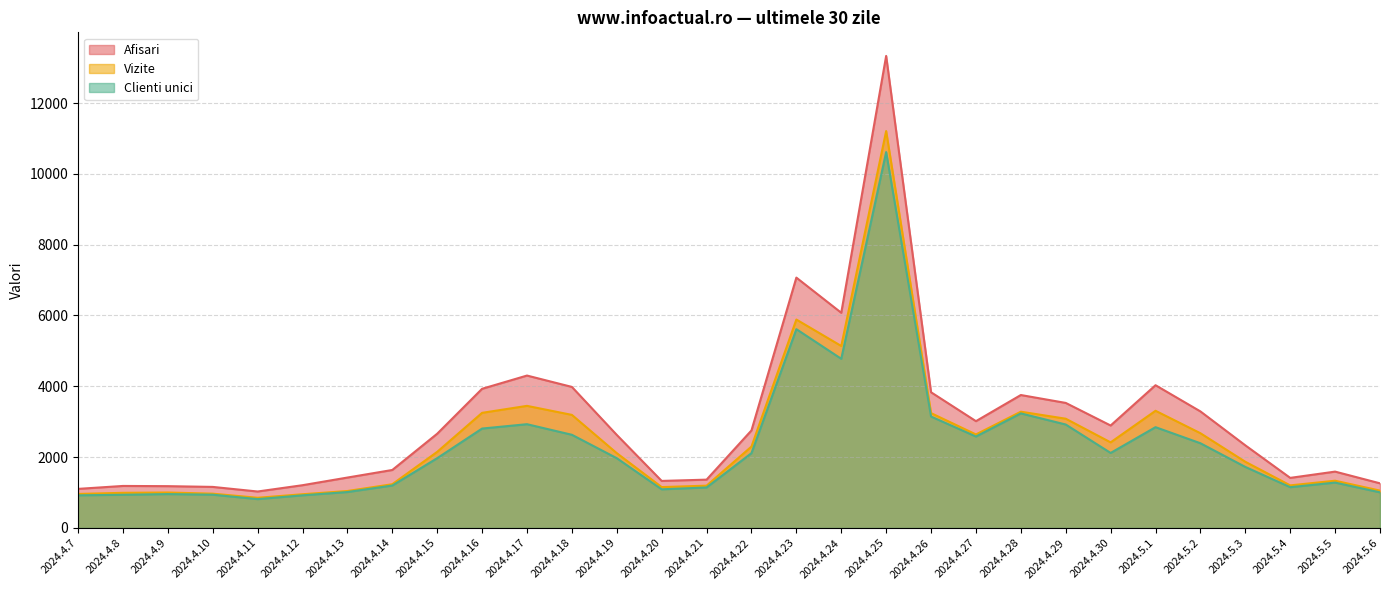

Reading right to left, what are all the values shown in this chart?

Afisari: 2024.5.6=1260	2024.5.5=1591	2024.5.4=1414	2024.5.3=2333	2024.5.2=3291	2024.5.1=4031	2024.4.30=2893	2024.4.29=3531	2024.4.28=3754	2024.4.27=3016	2024.4.26=3832	2024.4.25=13331	2024.4.24=6077	2024.4.23=7070	2024.4.22=2754	2024.4.21=1364	2024.4.20=1328	2024.4.19=2627	2024.4.18=3983	2024.4.17=4304	2024.4.16=3930	2024.4.15=2661	2024.4.14=1637	2024.4.13=1423	2024.4.12=1207	2024.4.11=1029	2024.4.10=1159	2024.4.9=1180	2024.4.8=1186	2024.4.7=1103
Vizite: 2024.5.6=1054	2024.5.5=1334	2024.5.4=1202	2024.5.3=1869	2024.5.2=2675	2024.5.1=3309	2024.4.30=2417	2024.4.29=3085	2024.4.28=3283	2024.4.27=2641	2024.4.26=3243	2024.4.25=11210	2024.4.24=5139	2024.4.23=5886	2024.4.22=2298	2024.4.21=1194	2024.4.20=1154	2024.4.19=2112	2024.4.18=3193	2024.4.17=3448	2024.4.16=3251	2024.4.15=2149	2024.4.14=1235	2024.4.13=1043	2024.4.12=952	2024.4.11=852	2024.4.10=968	2024.4.9=1001	2024.4.8=992	2024.4.7=960
Clienti unici: 2024.5.6=1005	2024.5.5=1281	2024.5.4=1151	2024.5.3=1723	2024.5.2=2392	2024.5.1=2846	2024.4.30=2118	2024.4.29=2921	2024.4.28=3235	2024.4.27=2582	2024.4.26=3146	2024.4.25=10616	2024.4.24=4777	2024.4.23=5614	2024.4.22=2112	2024.4.21=1143	2024.4.20=1091	2024.4.19=1970	2024.4.18=2631	2024.4.17=2930	2024.4.16=2807	2024.4.15=1970	2024.4.14=1198	2024.4.13=1014	2024.4.12=921	2024.4.11=814	2024.4.10=939	2024.4.9=956	2024.4.8=937	2024.4.7=921